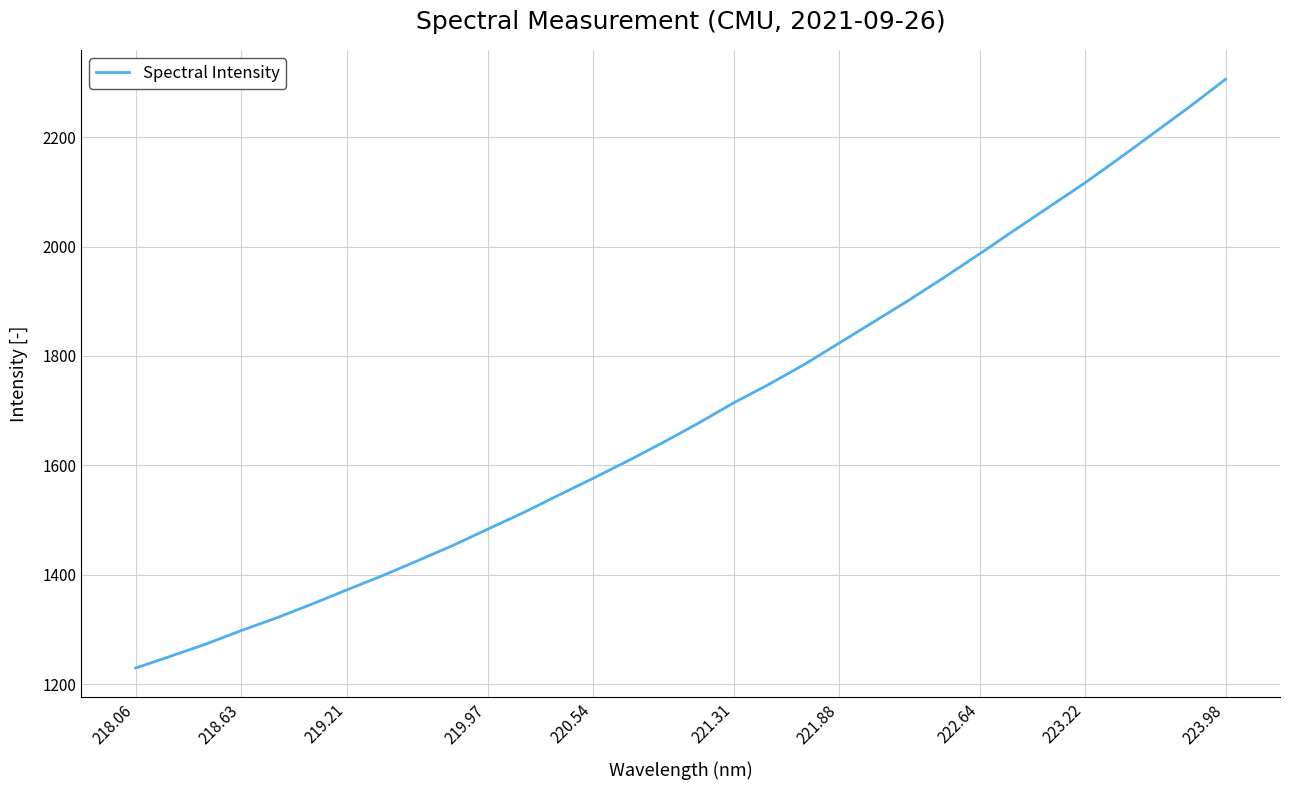

What is the smallest value displayed?

1229.9